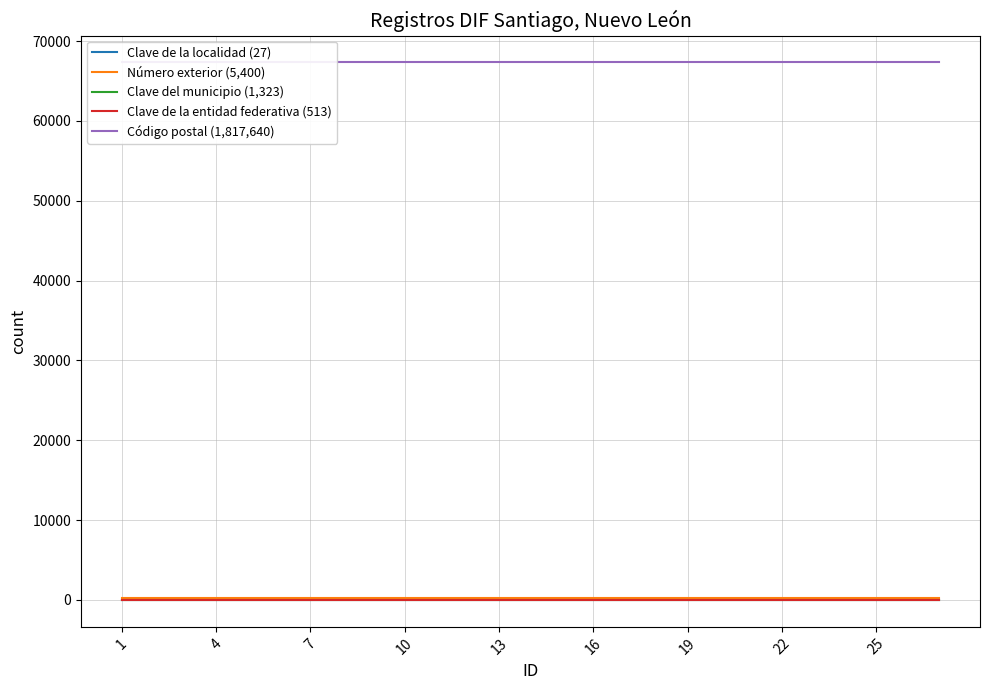

What is the value of the Clave del municipio (1,323) point at the 3rd from the left?

49